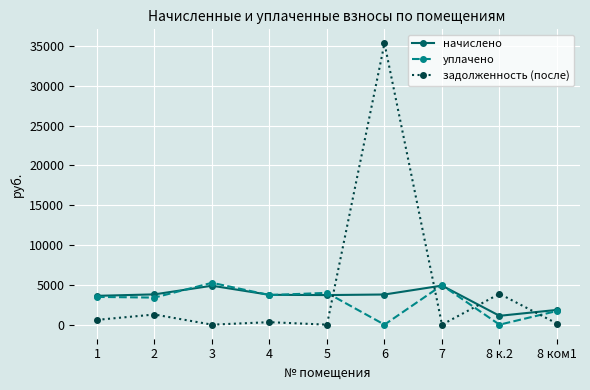

Where do начислено and задолженность (после) first cross each other?

5 and 6